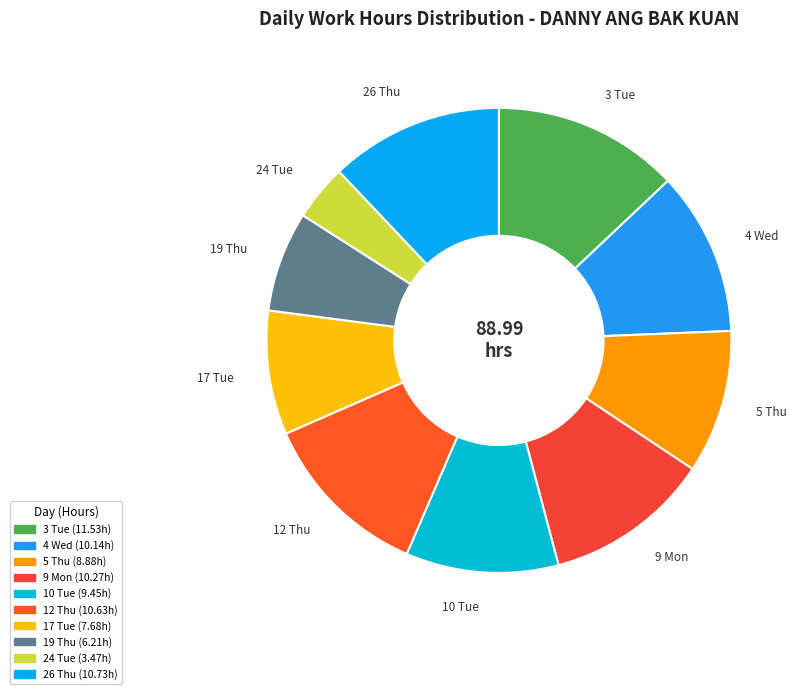

How many slices are in this pie chart?

10